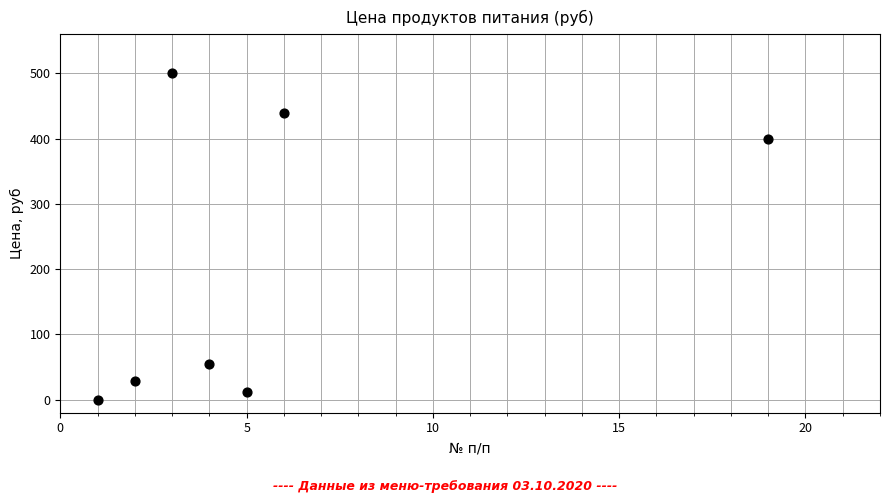

What Y value in the scatter plot is closest to 250?

400.0